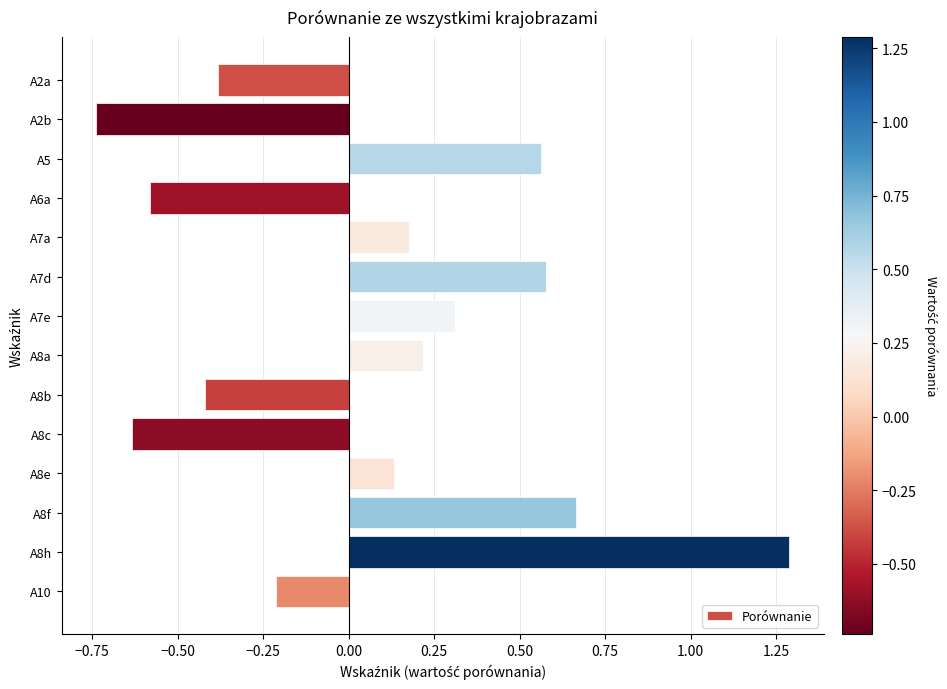

True or false: the data shows 0.5 at A8h.

False